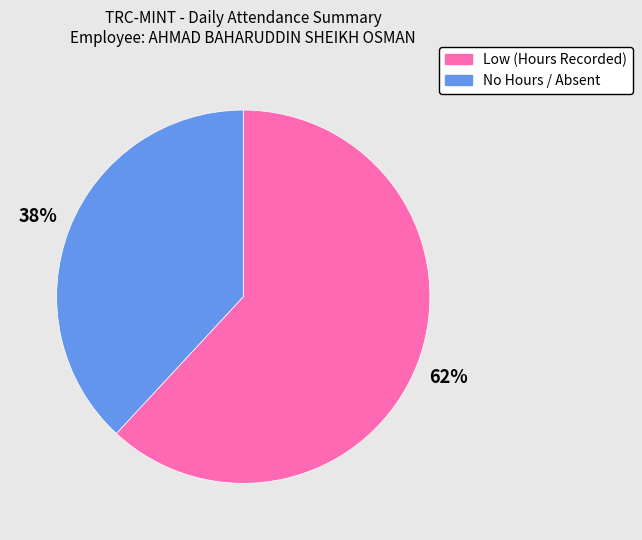

Is there a majority slice in this chart?

Yes